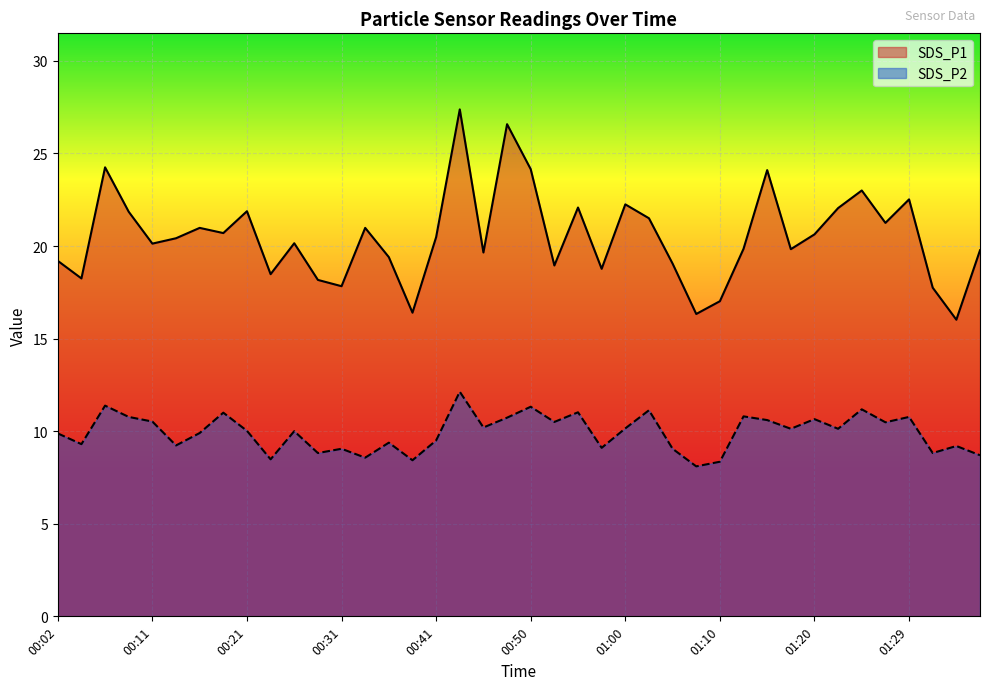

At which label does SDS_P1 first exceed 20?

00:06